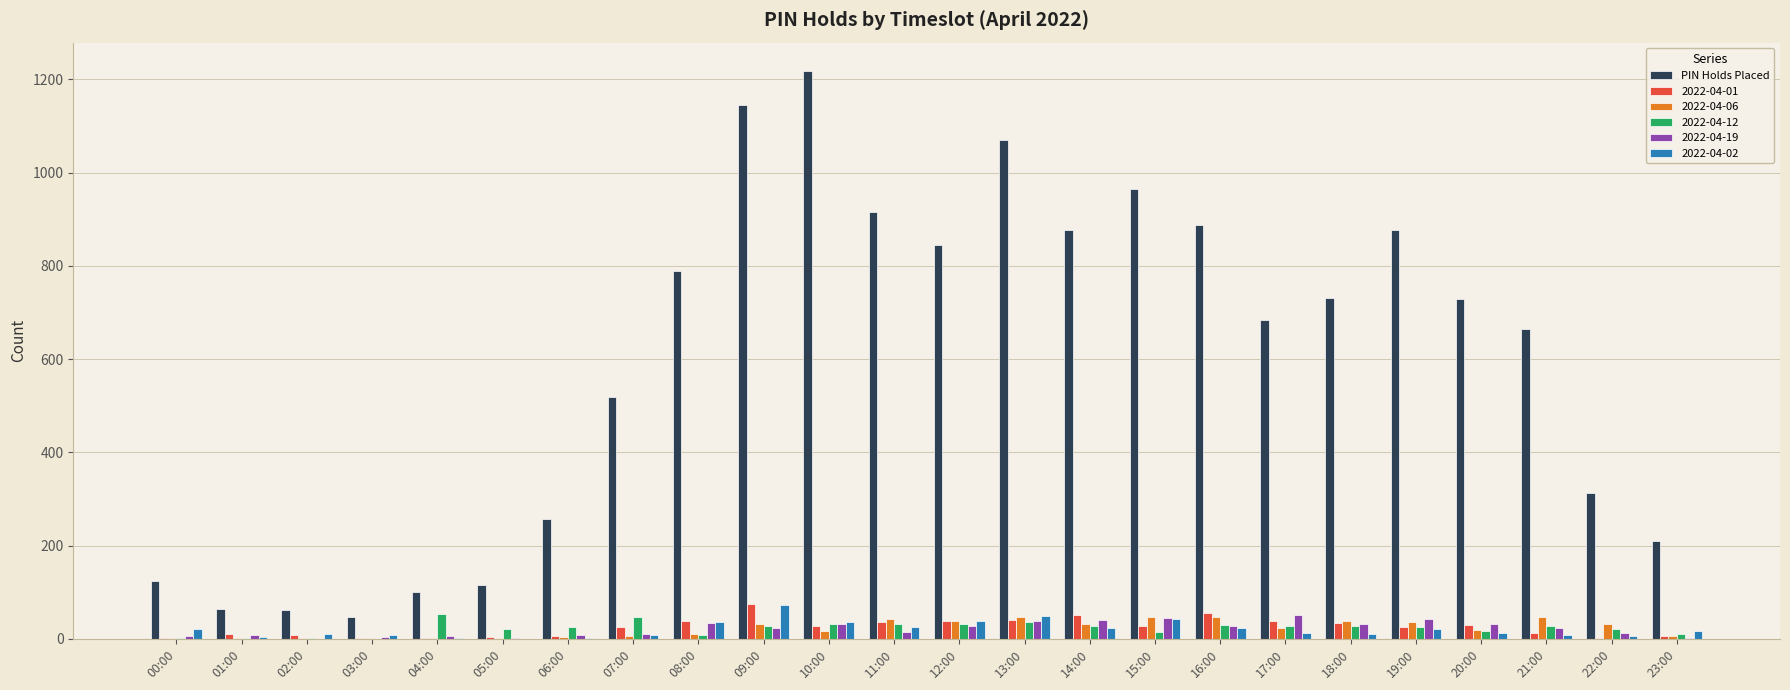

Which series changed the most between 01:00 and 22:00?

PIN Holds Placed